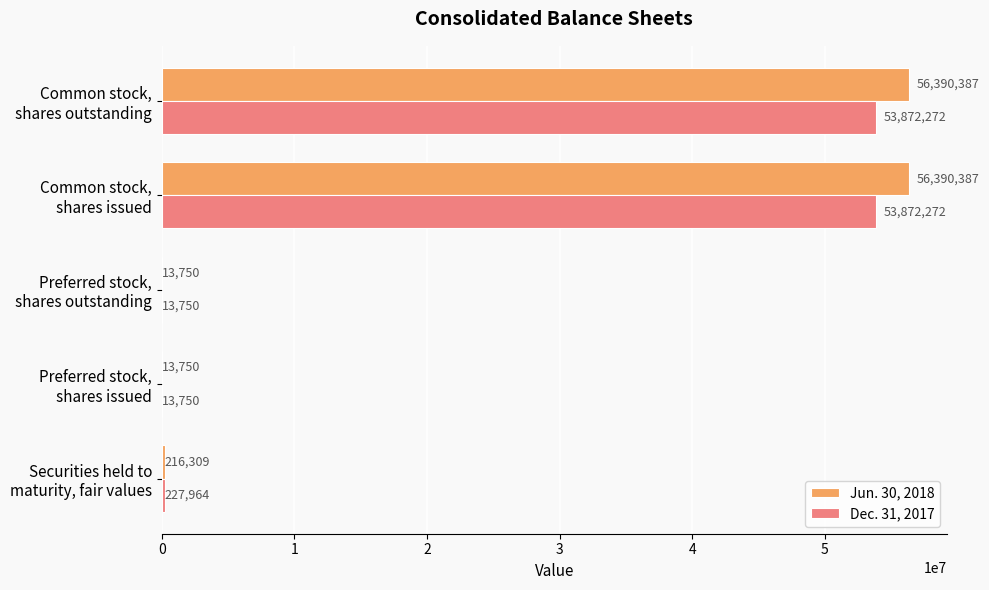

What is the maximum value for Dec. 31, 2017?

53872272